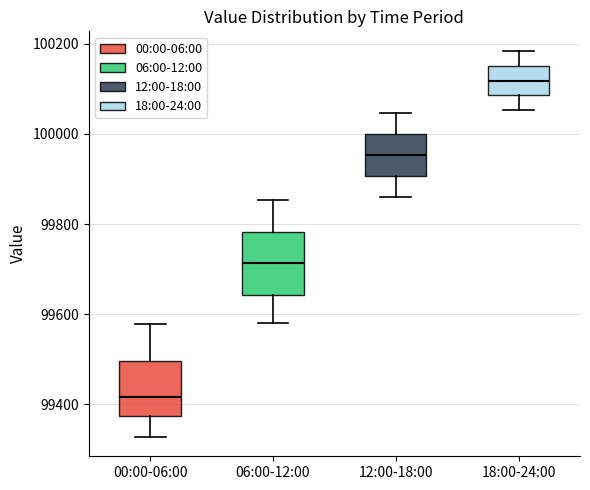

Reading left to right, transcribe this box plot: for each box, give where its median line is, the range the box spans, and where its two whiskers end, as read against the y-axis. The values are not printed on the chart, so give them approximately, as read against the axis.

00:00-06:00: median 99420, box 99380 to 99500, whiskers 99320 to 99580
06:00-12:00: median 99720, box 99640 to 99780, whiskers 99580 to 99860
12:00-18:00: median 99960, box 99900 to 100000, whiskers 99860 to 100040
18:00-24:00: median 100120, box 100080 to 100160, whiskers 100060 to 100180